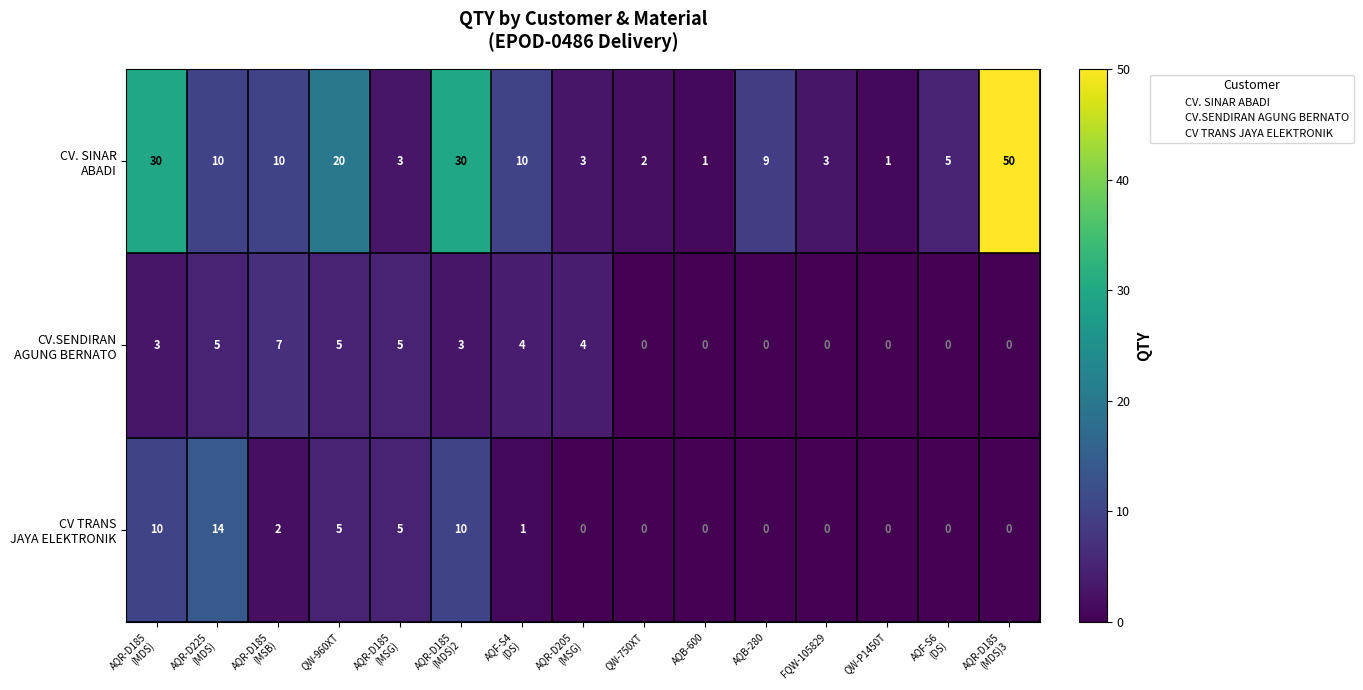

What is the greatest value displayed?

50